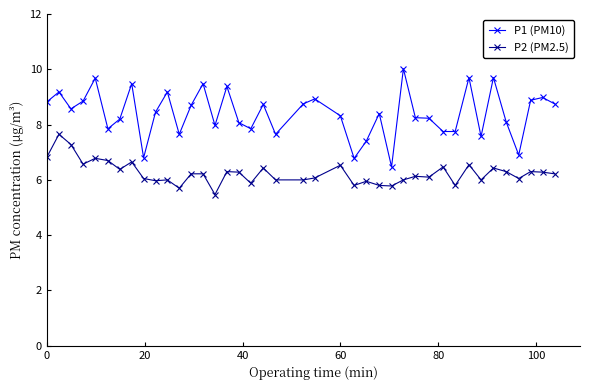

Is this an area chart (filled region under the line)?

No